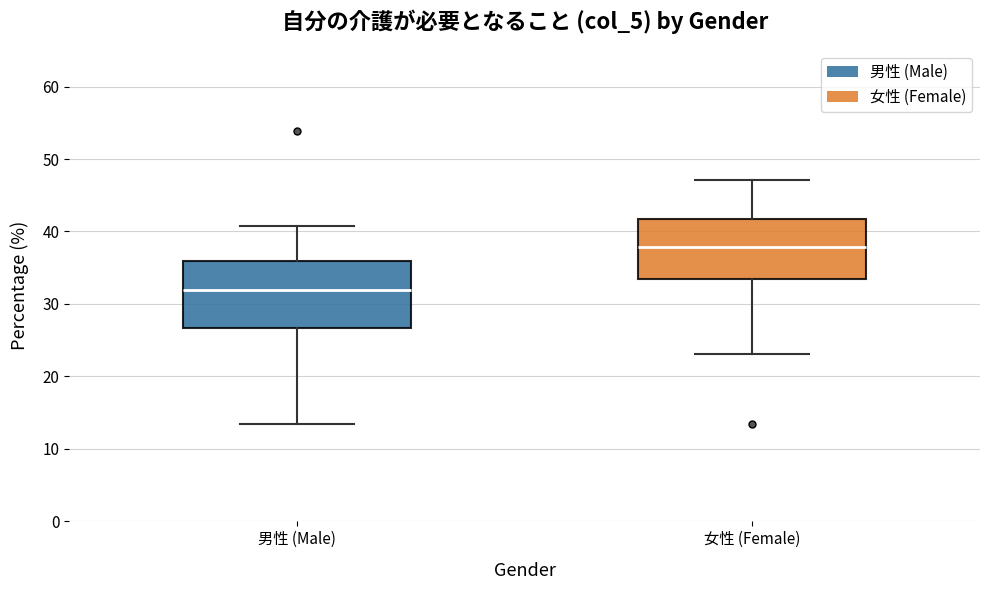

Reading left to right, transcribe this box plot: for each box, give where its median line is, the range the box spans, and where its two whiskers end, as read against the y-axis. The values are not printed on the chart, so give them approximately, as read against the axis.

男性 (Male): median 32, box 27 to 36, whiskers 13 to 41
女性 (Female): median 38, box 33 to 42, whiskers 23 to 47